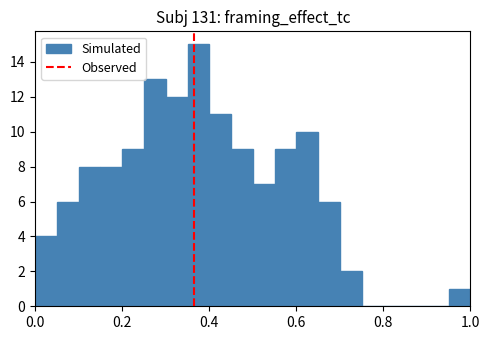

Read against the x-axis, roughly where is the centre of the tallest bar?

0.38